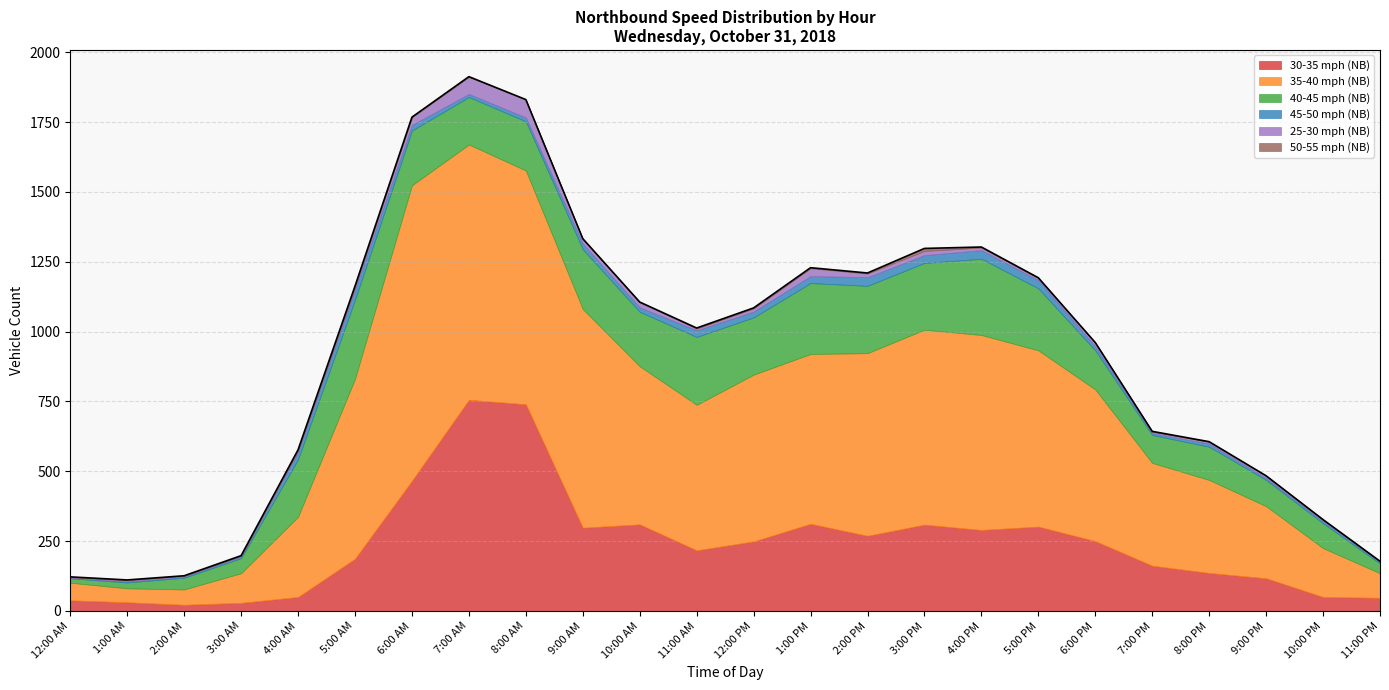

How many values in the 30-35 mph (NB) series exceed 249?

11